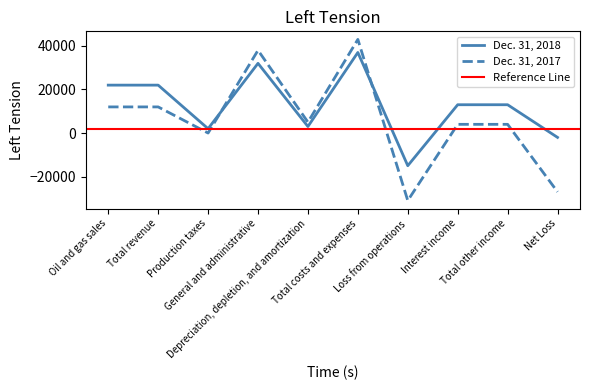

What position from the left is Total other income?

9